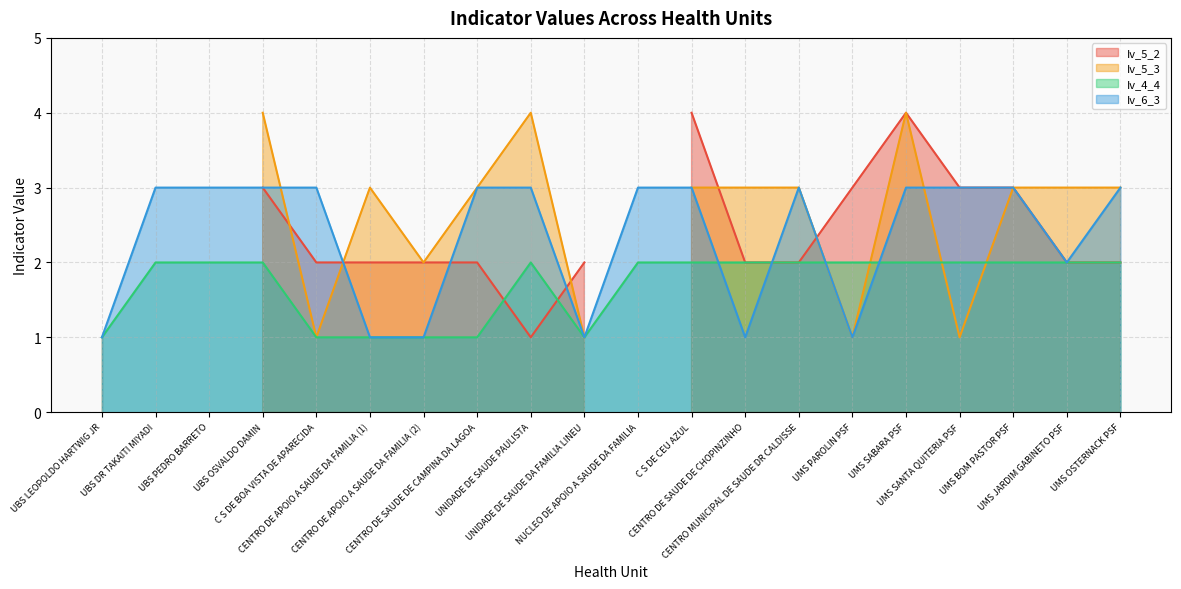

What is the label of the 15th point from the left?

UMS PAROLIN PSF